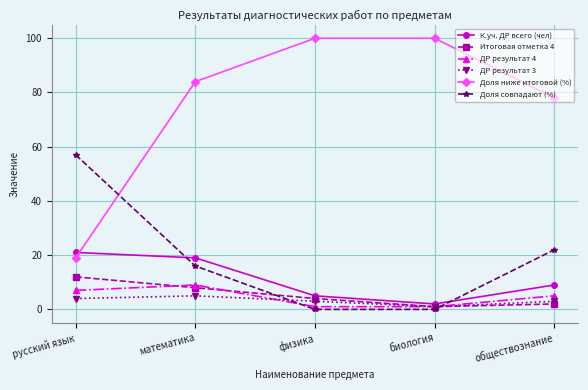

Is the value of К.уч. ДР всего (чел) at русский язык greater than the value of Итоговая отметка 4 at физика?

Yes